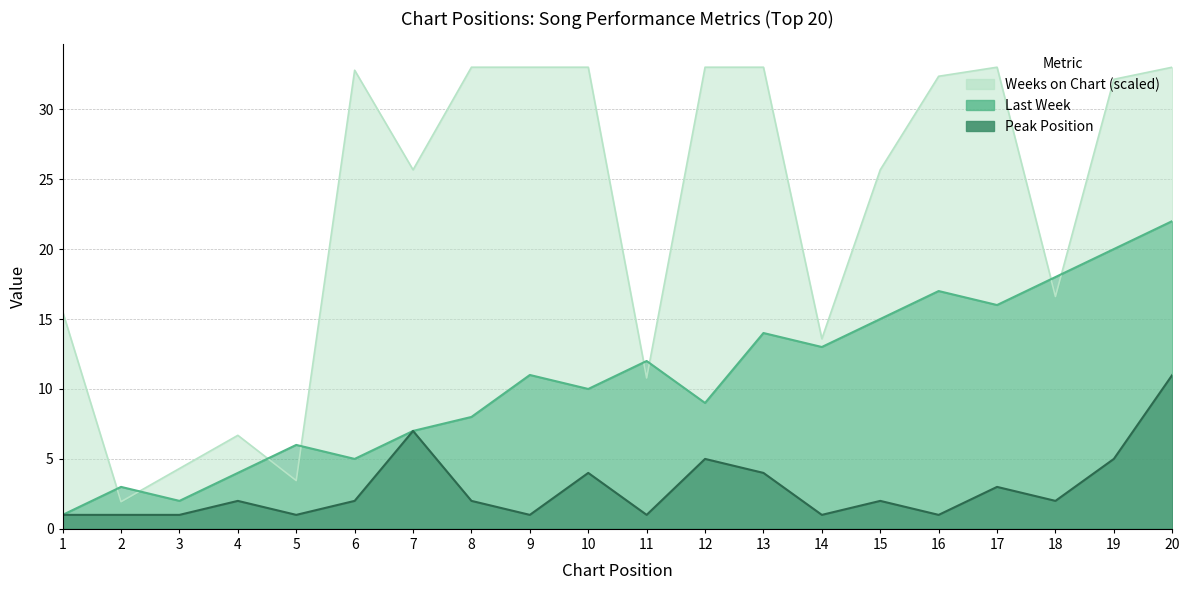

Does the chart have visible grid lines?

Yes